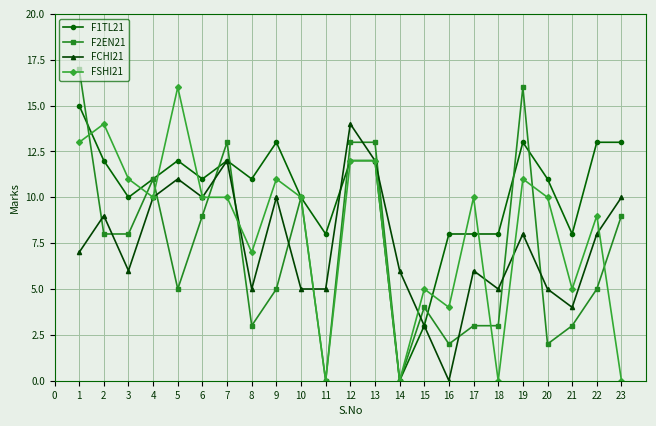

What is the approximate value of FSHI21 at 12?

12